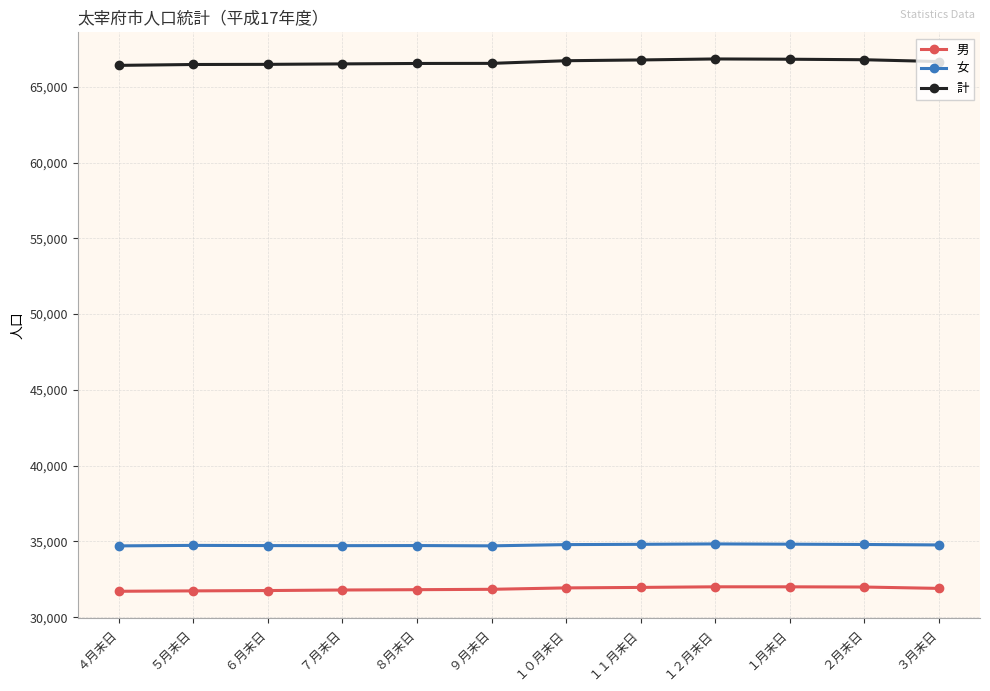

Is it true that 女 equals 34788 at １０月末日?

True